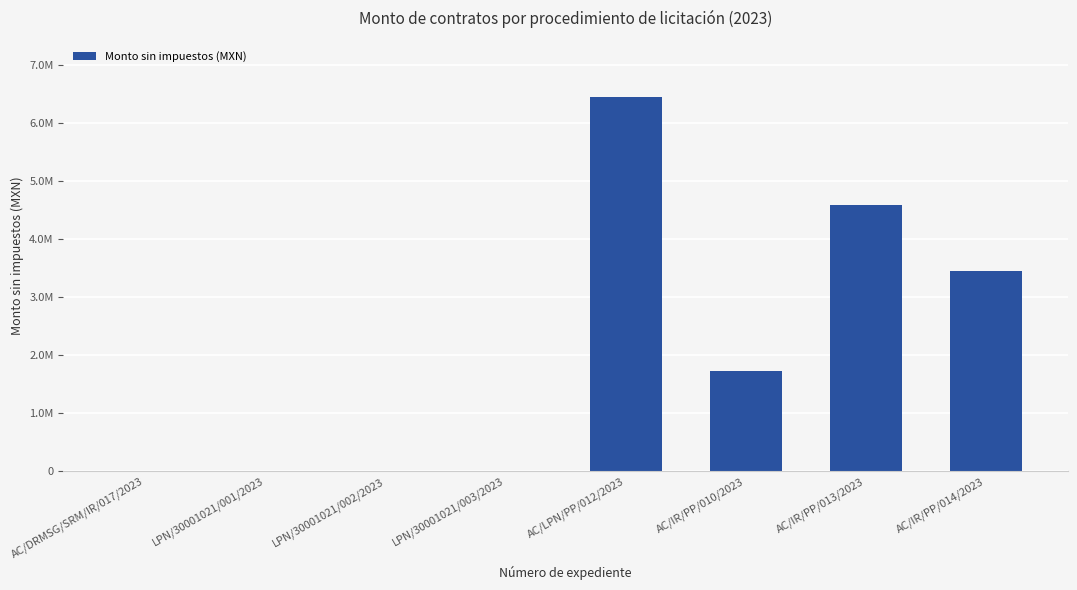

Which category has the lowest value across all series?

AC/DRMSG/SRM/IR/017/2023